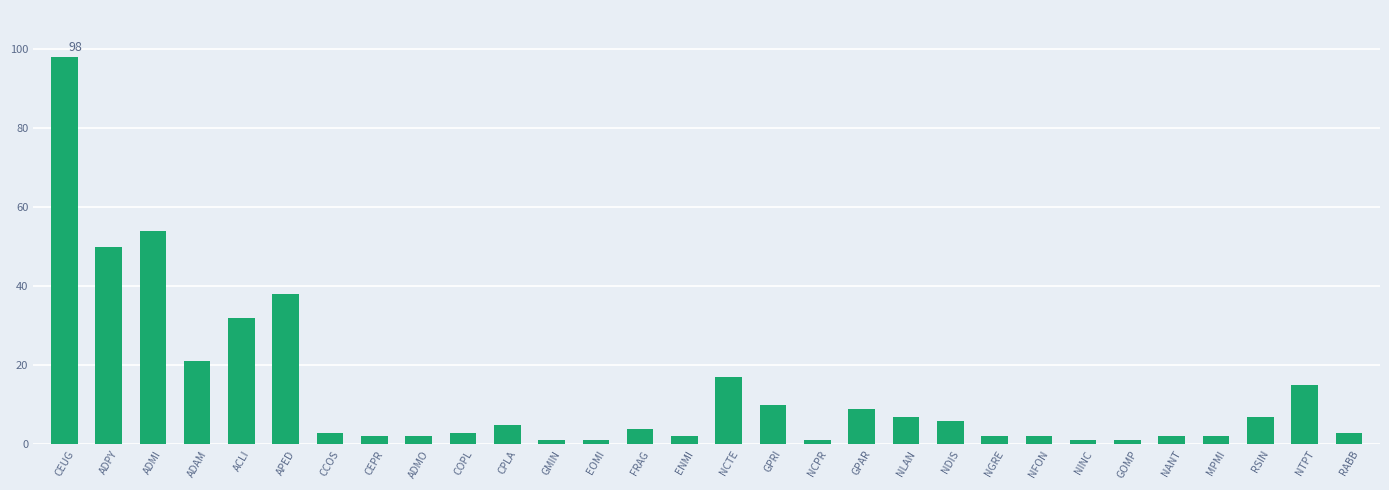

What is the label of the 11th bar from the right?

NLAN